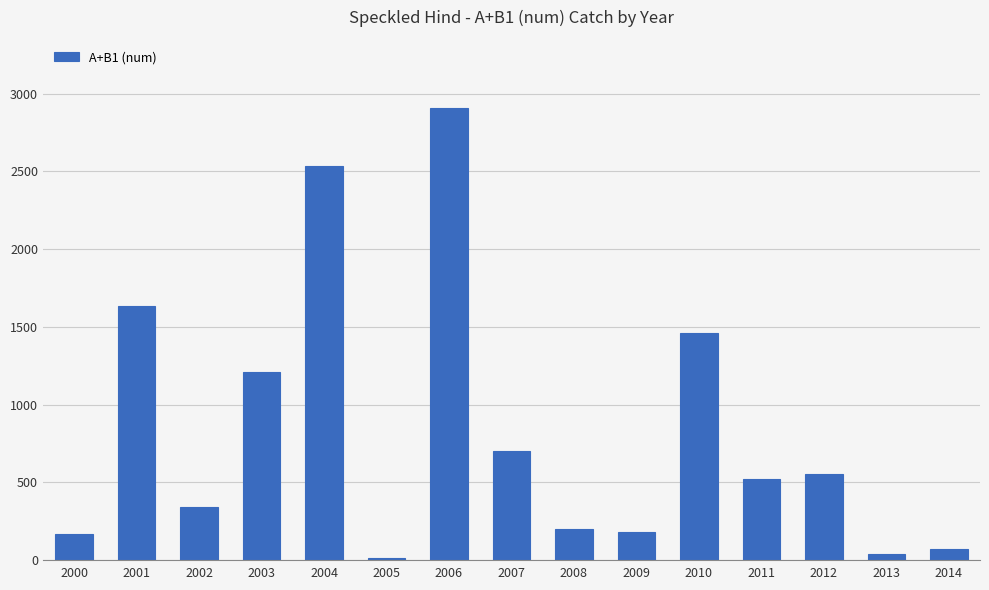

What is the sum of the values at 2014 and 2009?

251